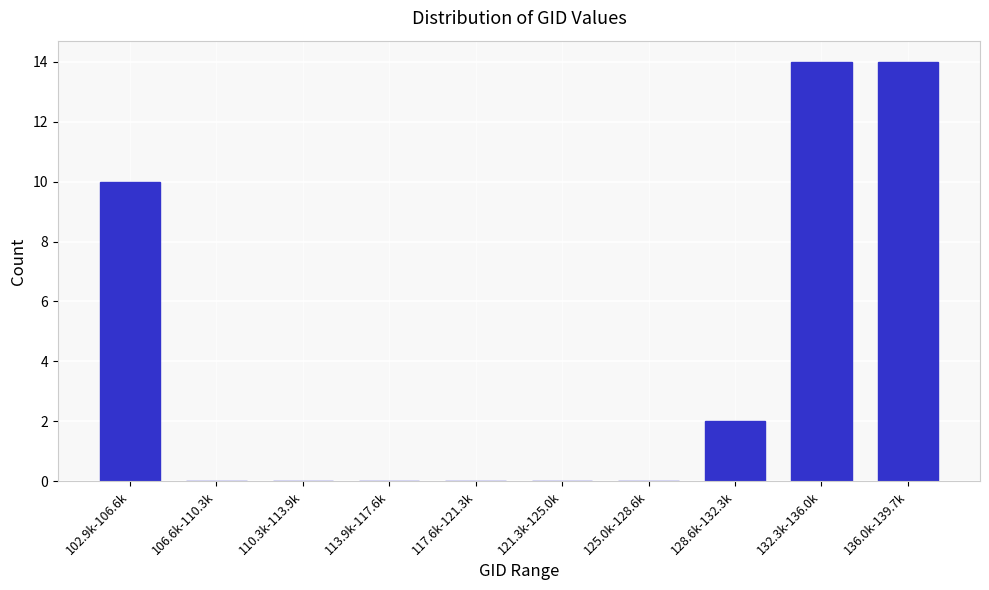

Reading left to right, transcribe all the data shown in this chart.

102.9k-106.6k=10	106.6k-110.3k=0	110.3k-113.9k=0	113.9k-117.6k=0	117.6k-121.3k=0	121.3k-125.0k=0	125.0k-128.6k=0	128.6k-132.3k=2	132.3k-136.0k=14	136.0k-139.7k=14